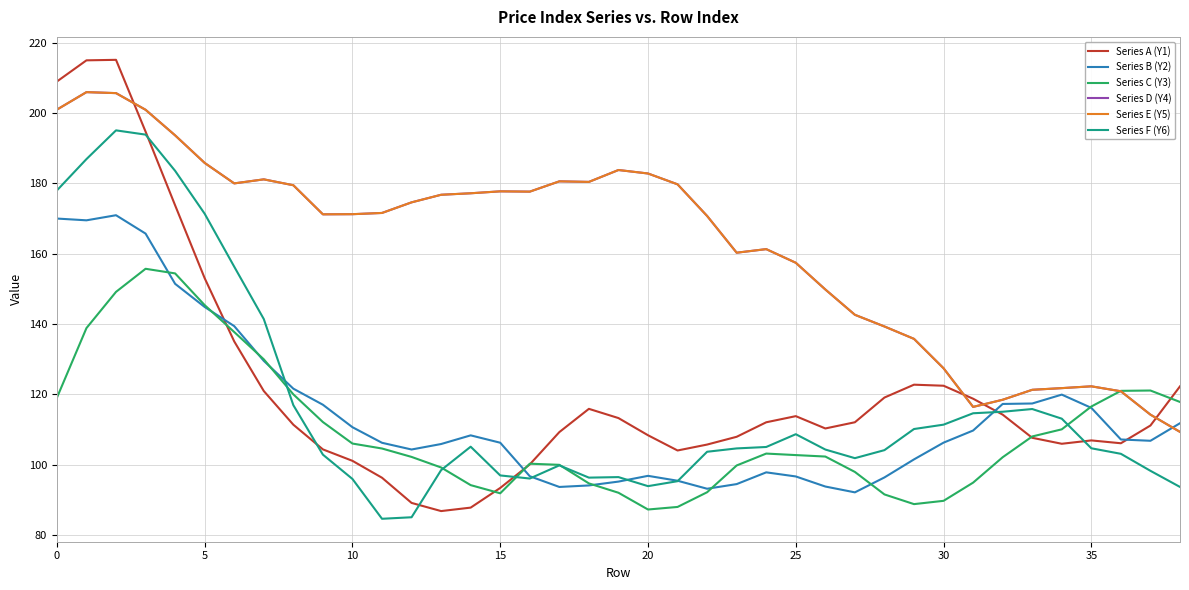

Does the chart have visible grid lines?

Yes